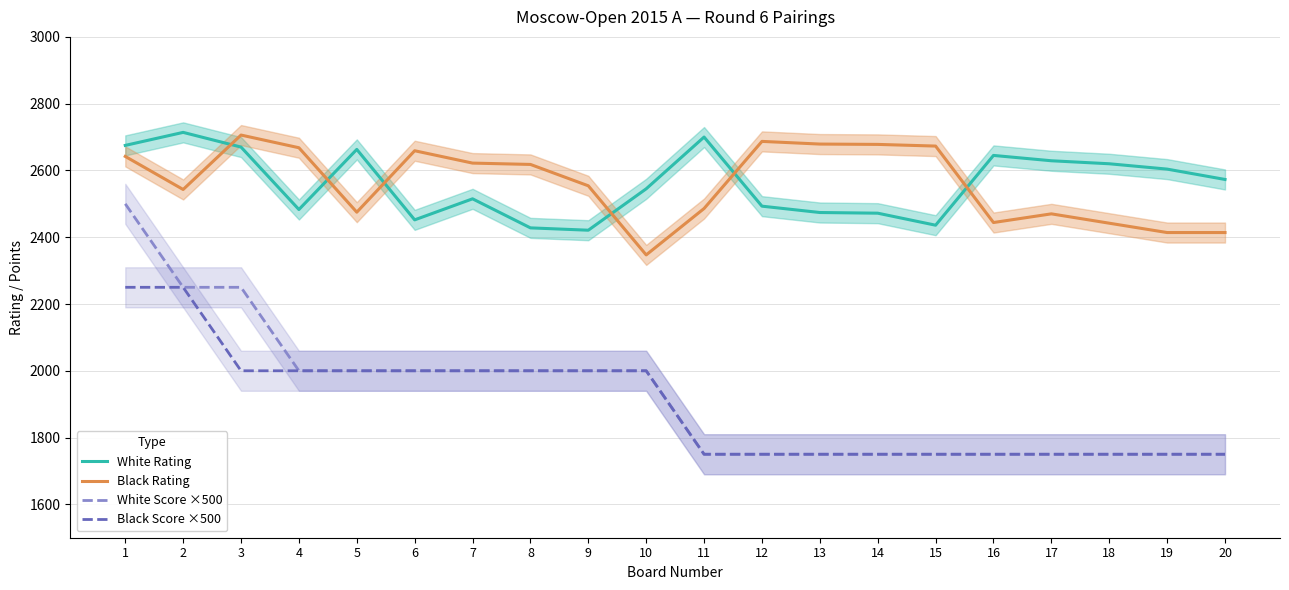

True or false: Black Score ×500 and White Rating cross at least once.

False